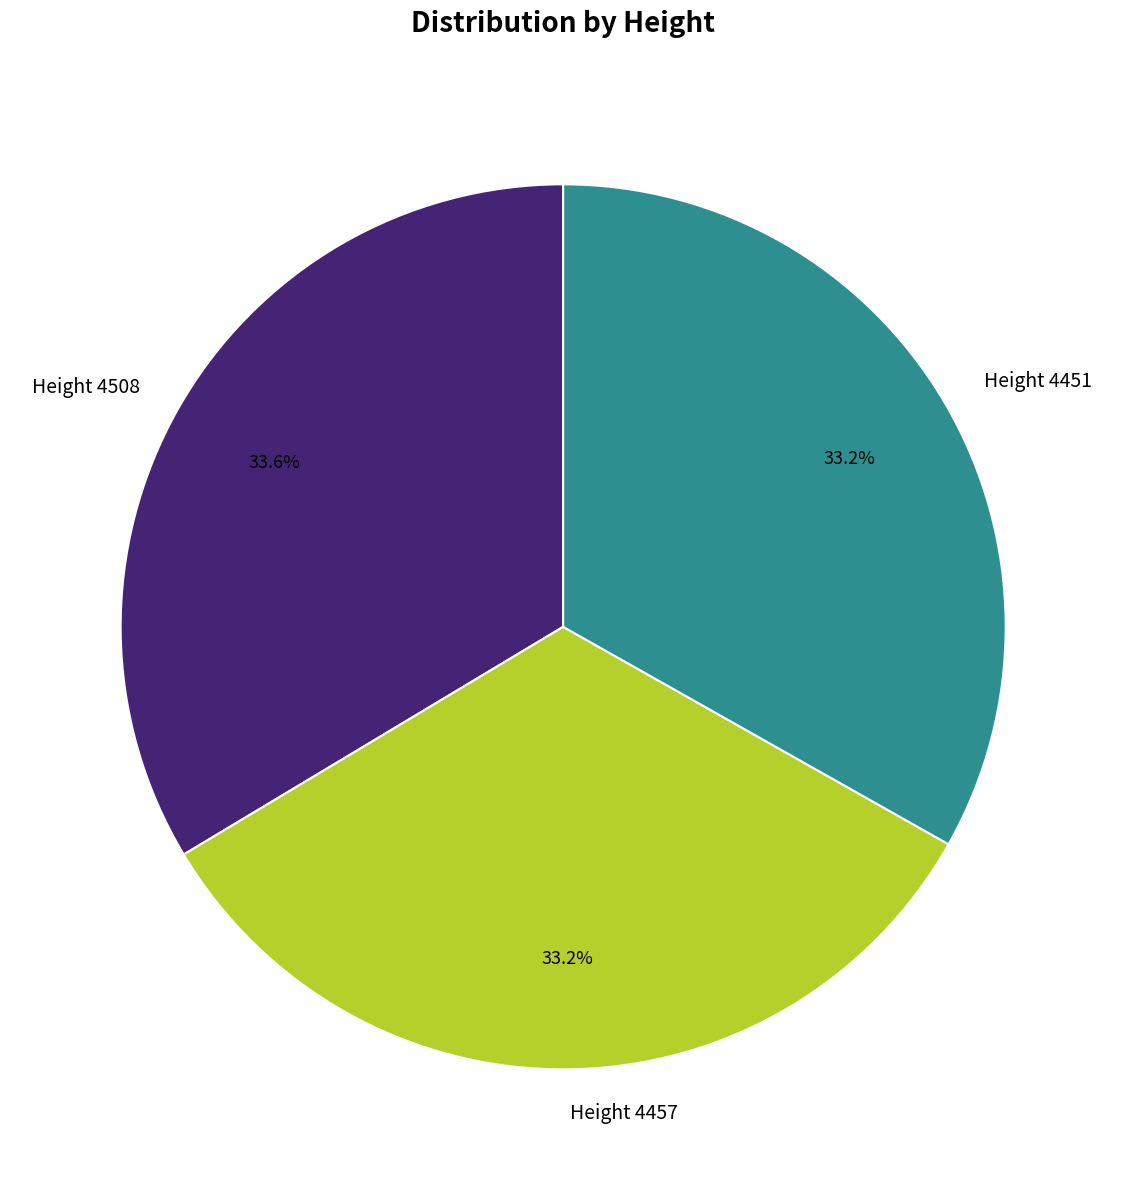

True or false: Height 4451 accounts for 44% of the total.

False